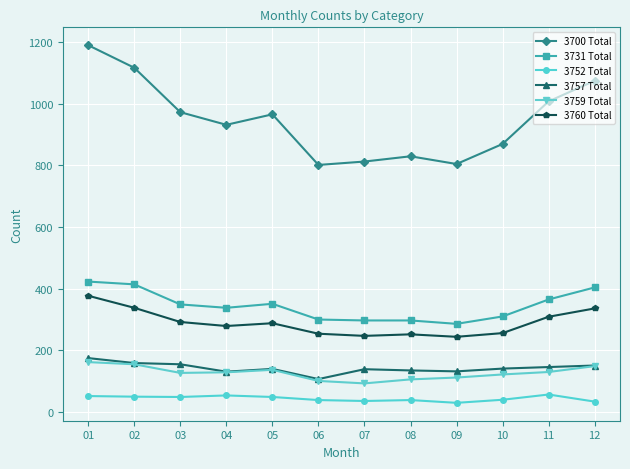

What are all the series names shown in the legend?

3700 Total, 3731 Total, 3752 Total, 3757 Total, 3759 Total, 3760 Total